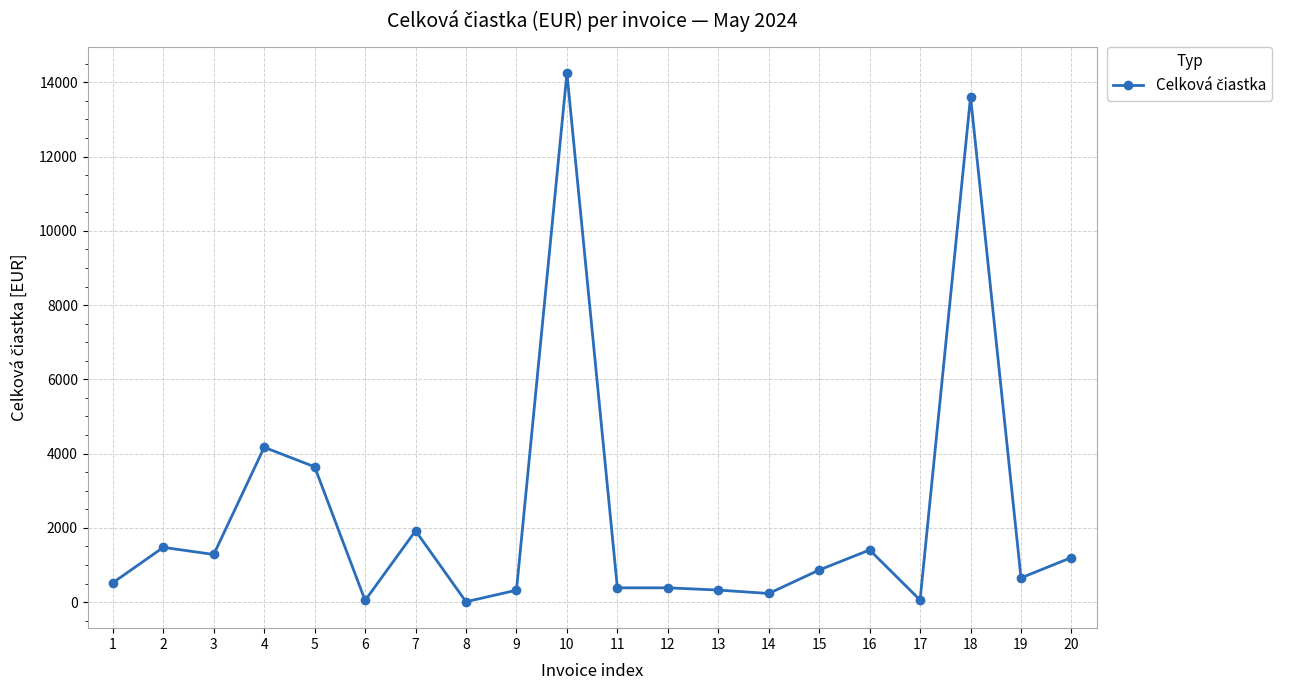

Does the chart display data point markers on the line(s)?

Yes